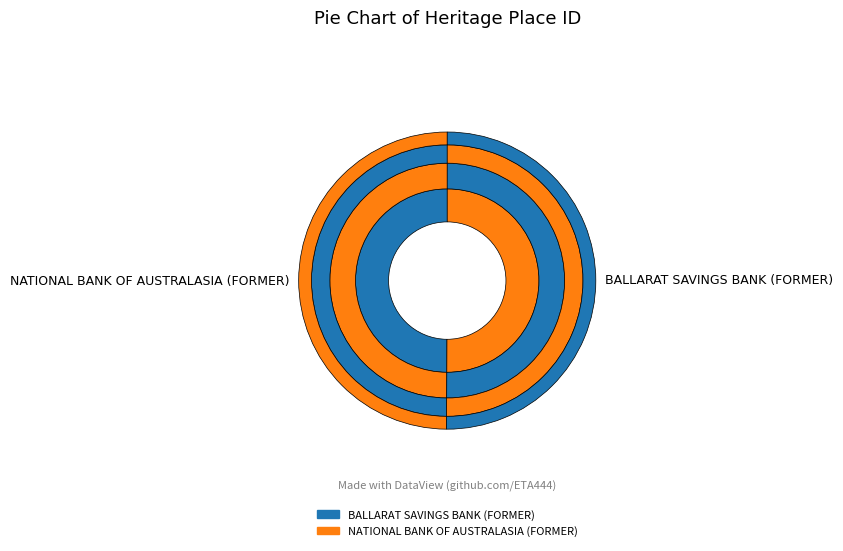

To the nearest percent, what percentage of the pie is BALLARAT SAVINGS BANK (FORMER)?

50%